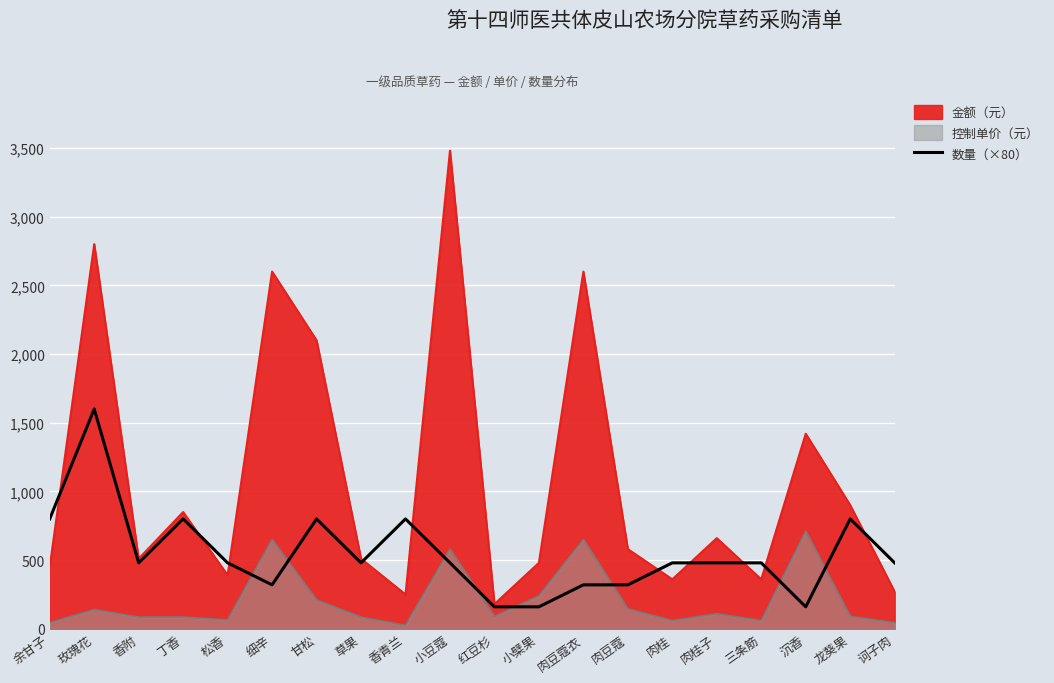

At which label does the data first exceed 480?

余甘子